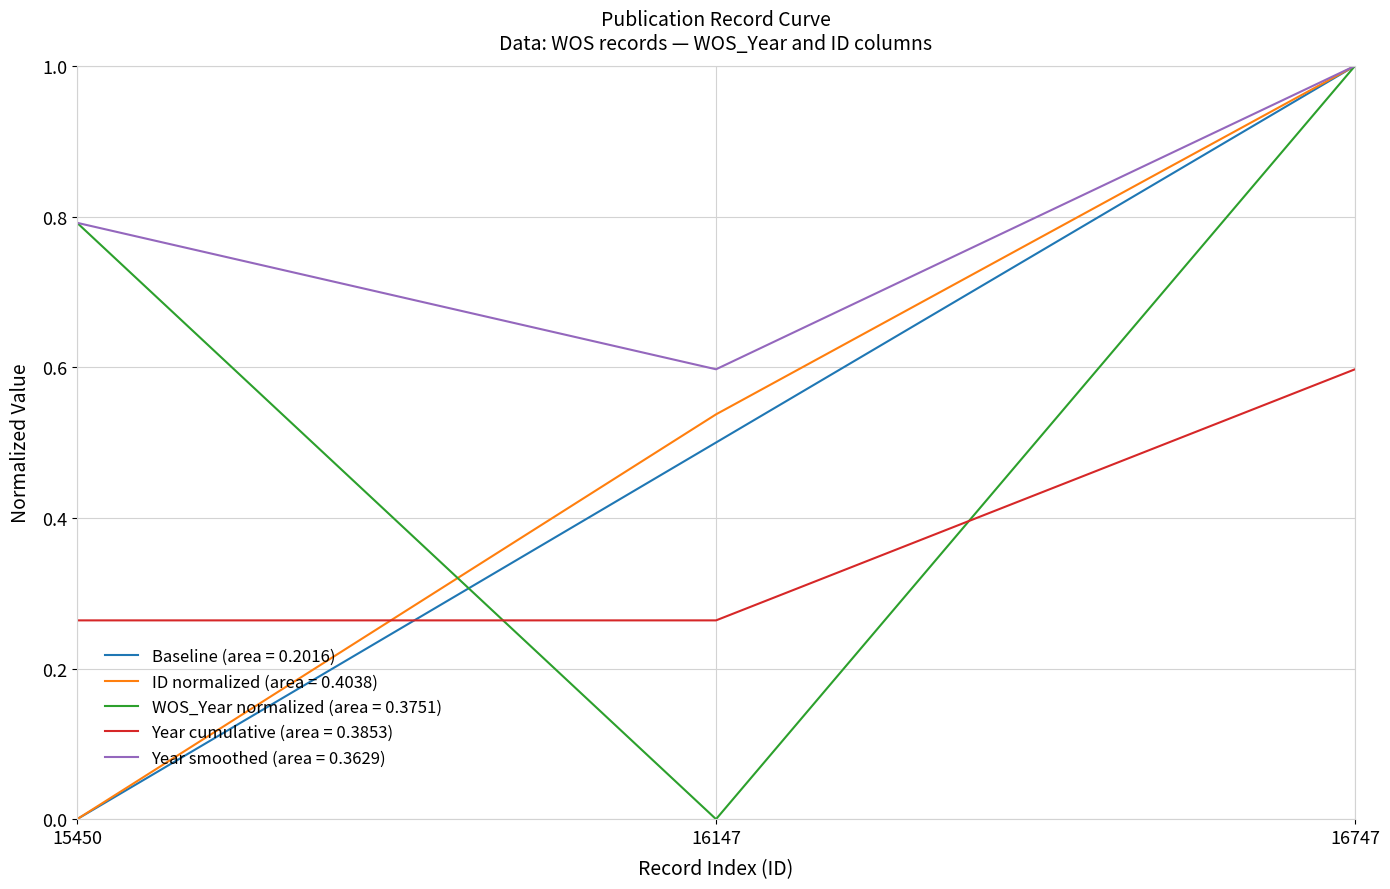

Is it true that Baseline (area = 0.2016) equals -0.6 at 15450?

False